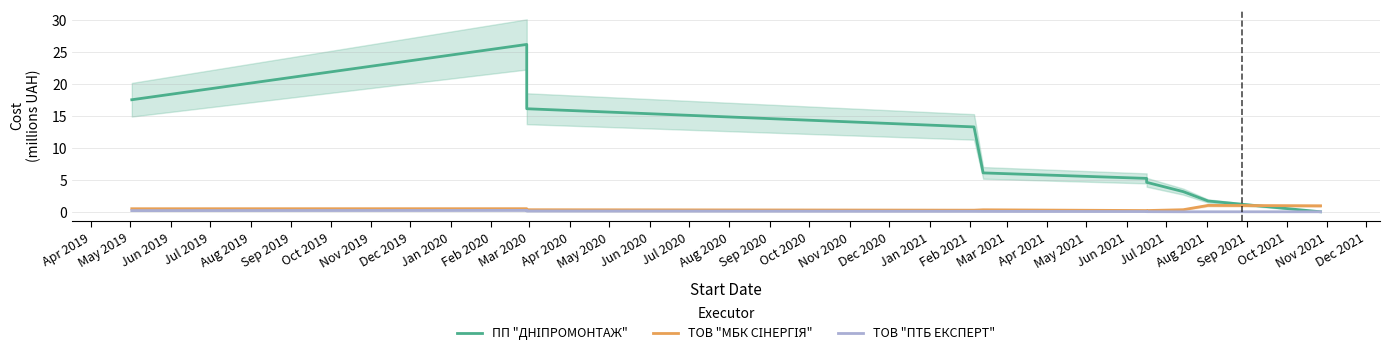

Reading left to right, list all the values displayed in this chart.

ПП "ДНІПРОМОНТАЖ": 17.6	26.2	16.1	13.3	6.1	5.2	4.6	3.2	1.7	0.0
ТОВ "МБК СІНЕРГІЯ": 0.5	0.5	0.3	0.3	0.3	0.2	0.2	0.3	1.0	0.9
ТОВ "ПТБ ЕКСПЕРТ": 0.2	0.2	0.1	0.1	0.1	0.0	0.0	0.0	0.0	0.0